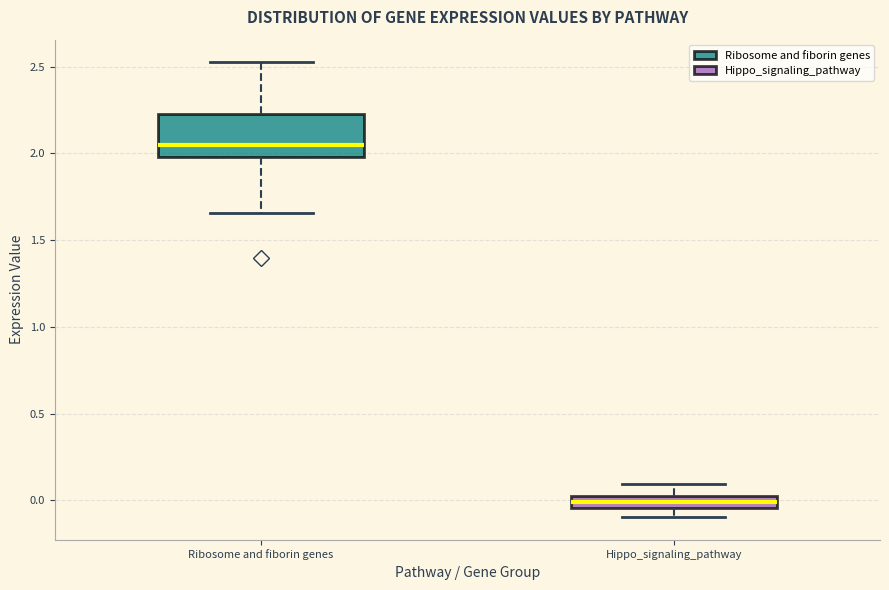

Which box's median line is the highest?

Ribosome and fiborin genes